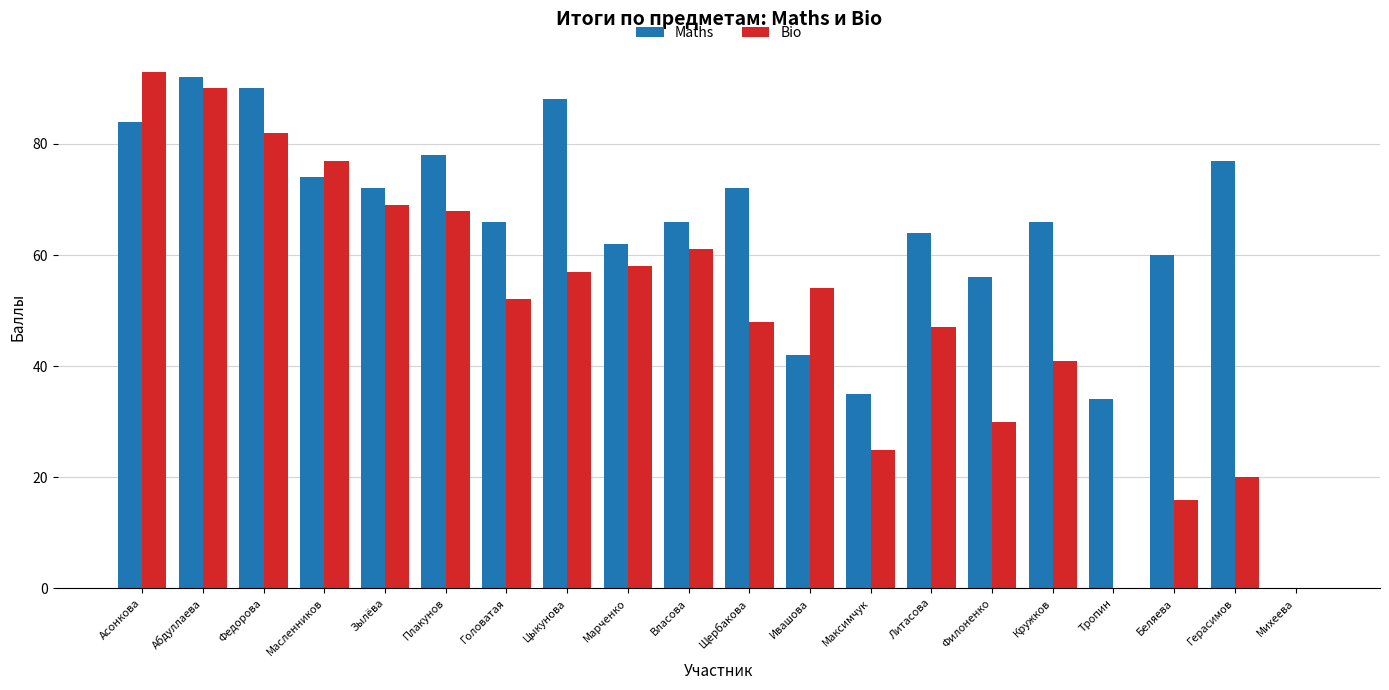

What is the sum of the Maths values at Федорова and Абдуллаева?

182